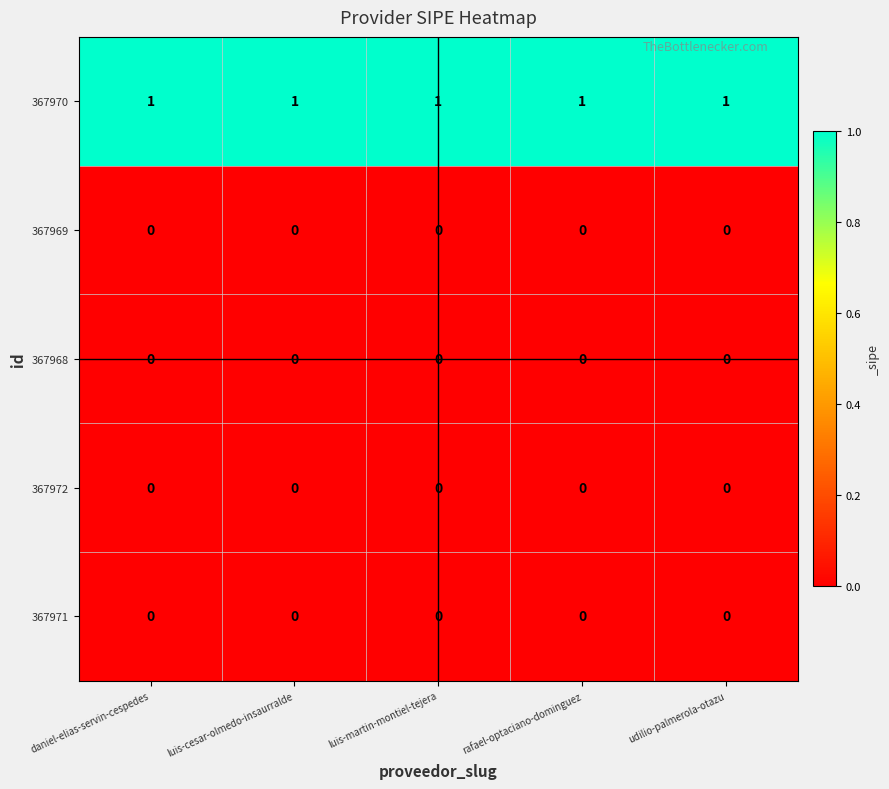

What is the difference between the highest and lowest values at luis-cesar-olmedo-insaurralde?

1